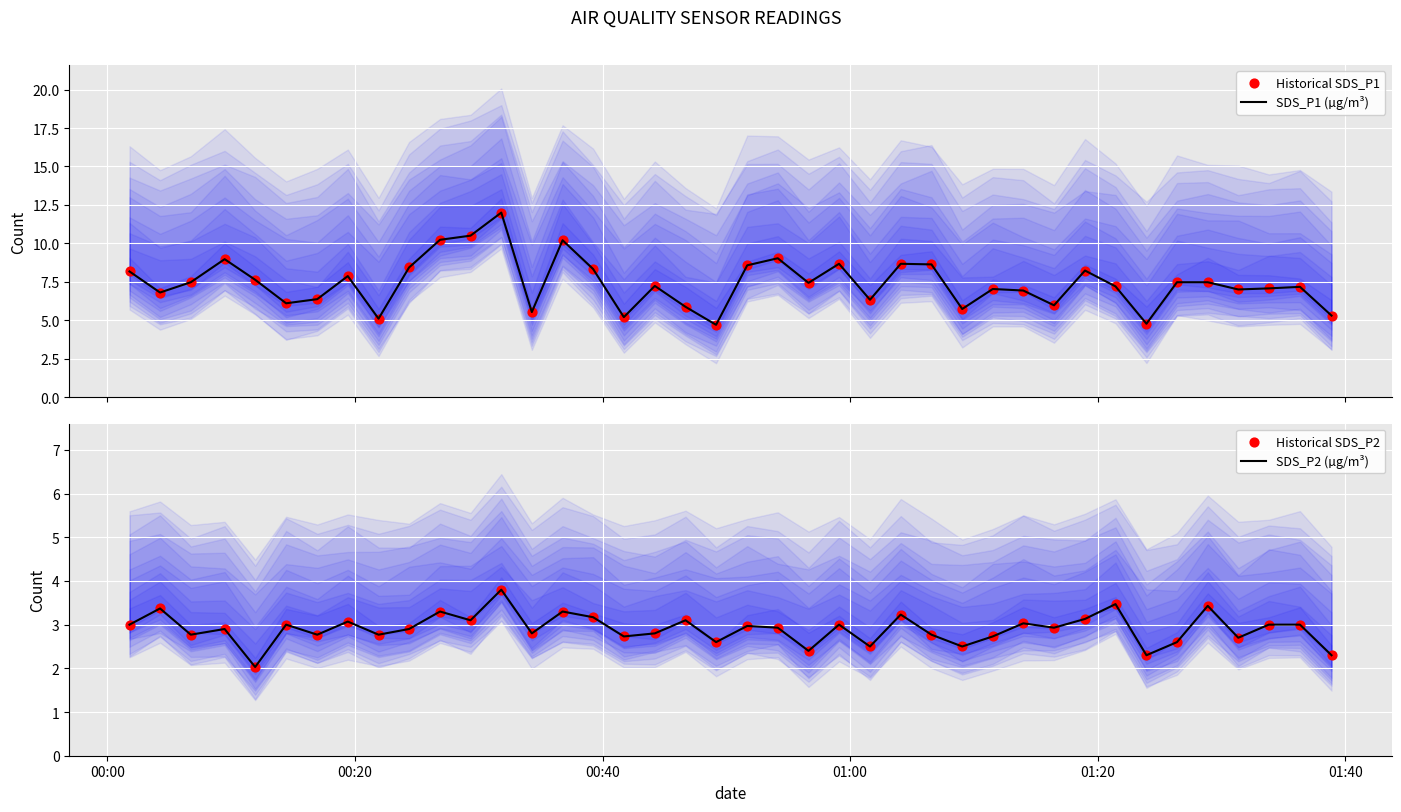

At how many categories does at least one series exceed 8?

14